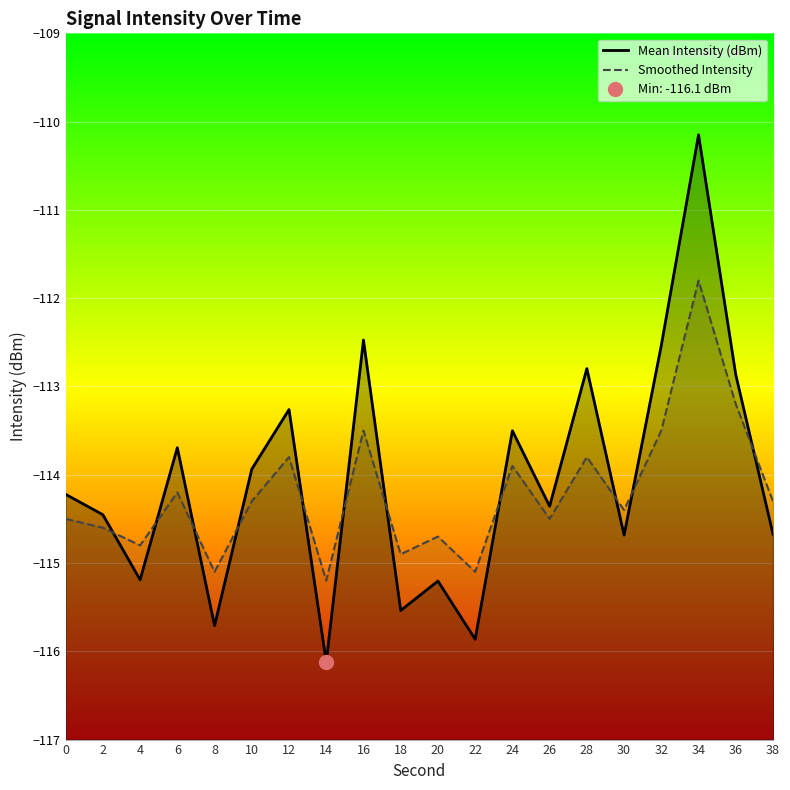

What is the sum of all Smoothed Intensity values?

-2284.1